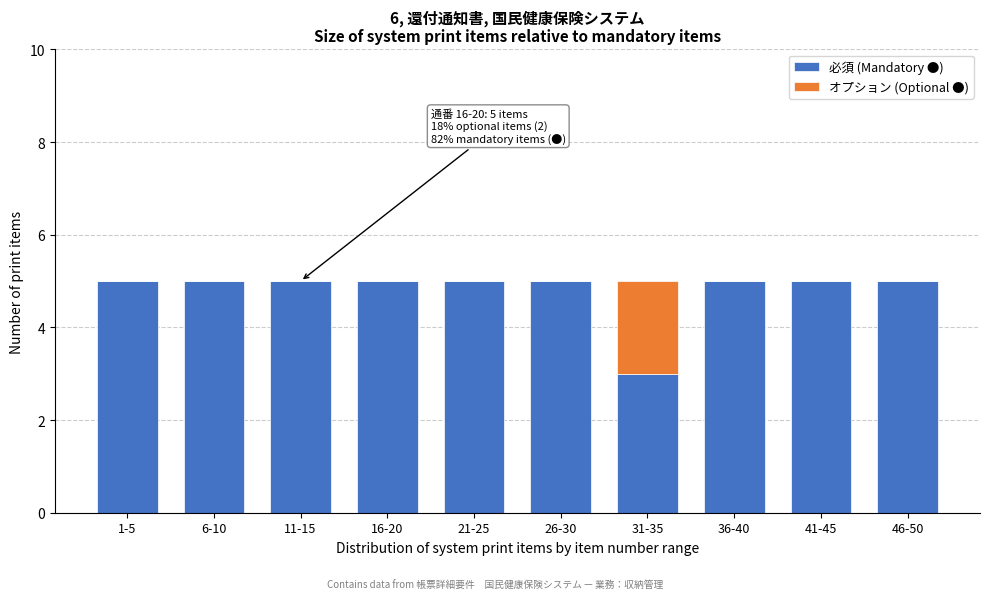

Reading left to right, transcribe the values for 必須 (Mandatory ●).

1-5=5	6-10=5	11-15=5	16-20=5	21-25=5	26-30=5	31-35=3	36-40=5	41-45=5	46-50=5